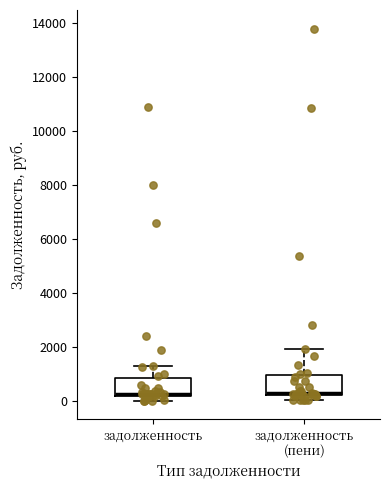

Where does the upper whisker of the box for задолженность end on the y-axis? The values are not printed on the chart, so give them approximately, as read against the axis.

1400